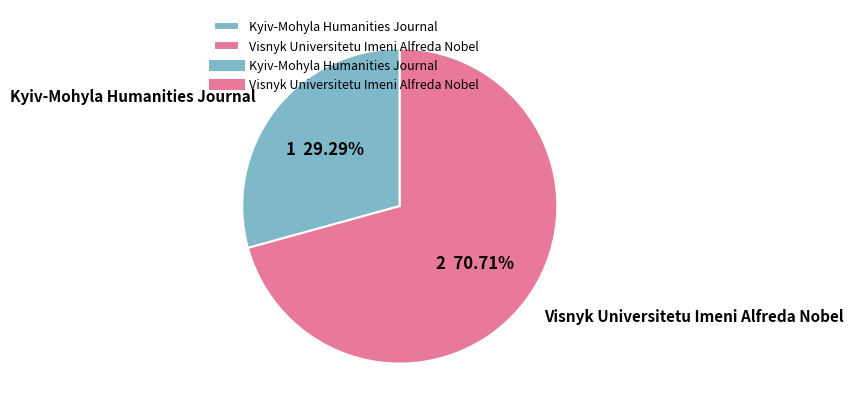

To the nearest percent, what is the difference between the Visnyk Universitetu Imeni Alfreda Nobel and Kyiv-Mohyla Humanities Journal slice percentages?

41%